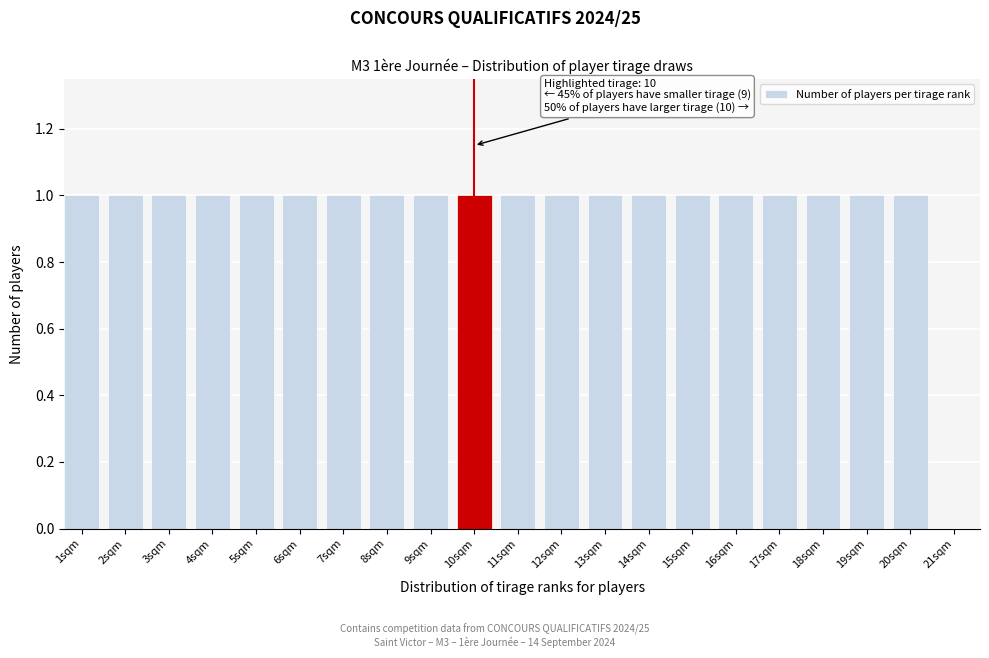

Reading left to right, what are all the values shown in this chart?

1sqm=1	2sqm=1	3sqm=1	4sqm=1	5sqm=1	6sqm=1	7sqm=1	8sqm=1	9sqm=1	10sqm=1	11sqm=1	12sqm=1	13sqm=1	14sqm=1	15sqm=1	16sqm=1	17sqm=1	18sqm=1	19sqm=1	20sqm=1	21sqm=0